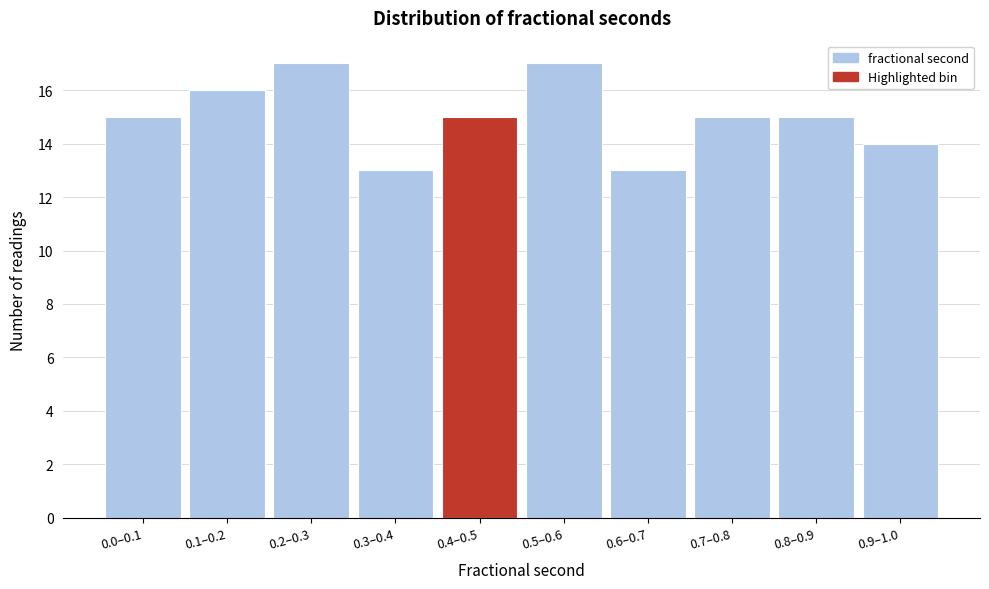

Reading right to left, extract all data points from this chart.

0.9–1.0=14	0.8–0.9=15	0.7–0.8=15	0.6–0.7=13	0.5–0.6=17	0.4–0.5=15	0.3–0.4=13	0.2–0.3=17	0.1–0.2=16	0.0–0.1=15